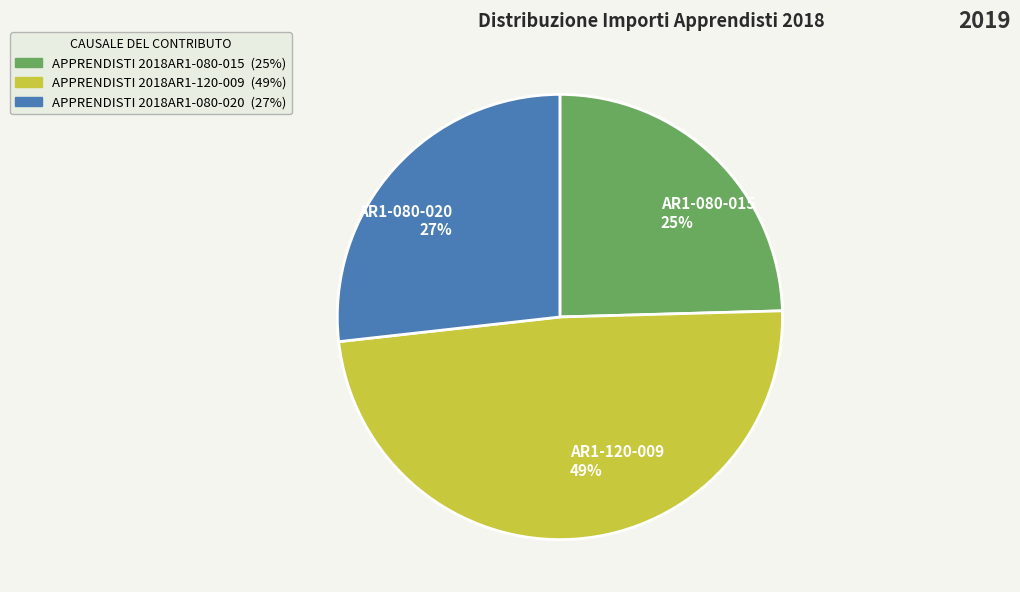

Is the sum of AR1-080-020 27% and AR1-080-015 25% greater than half?

Yes